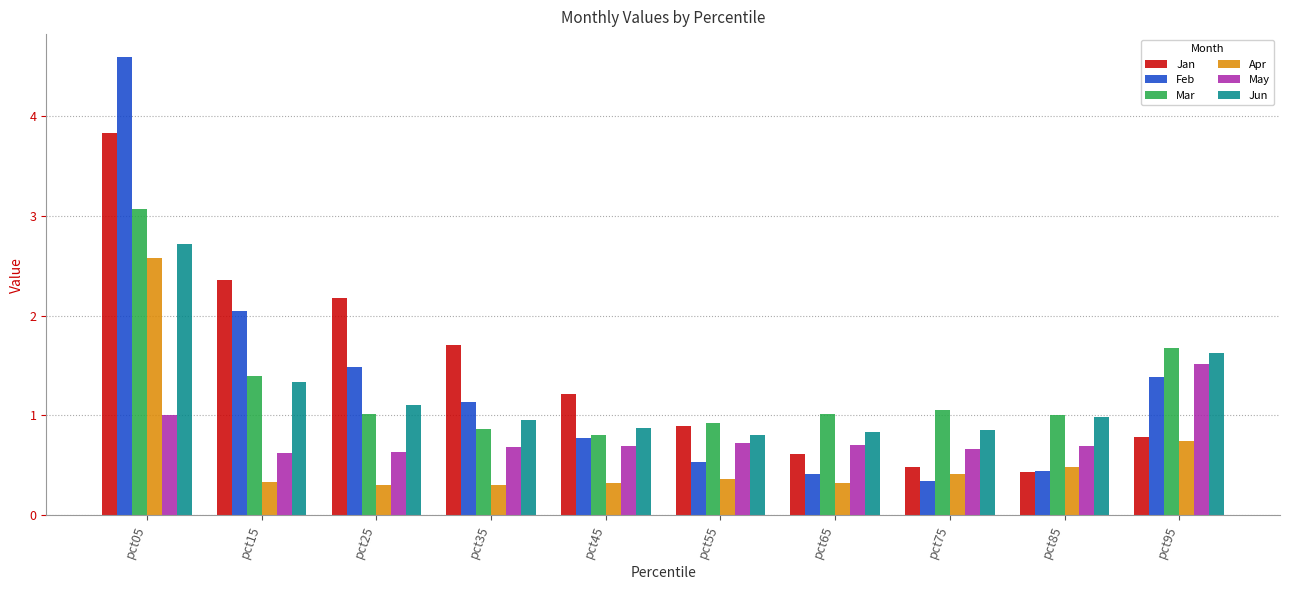

Between pct45 and pct65, which series saw the biggest shift?

Jan